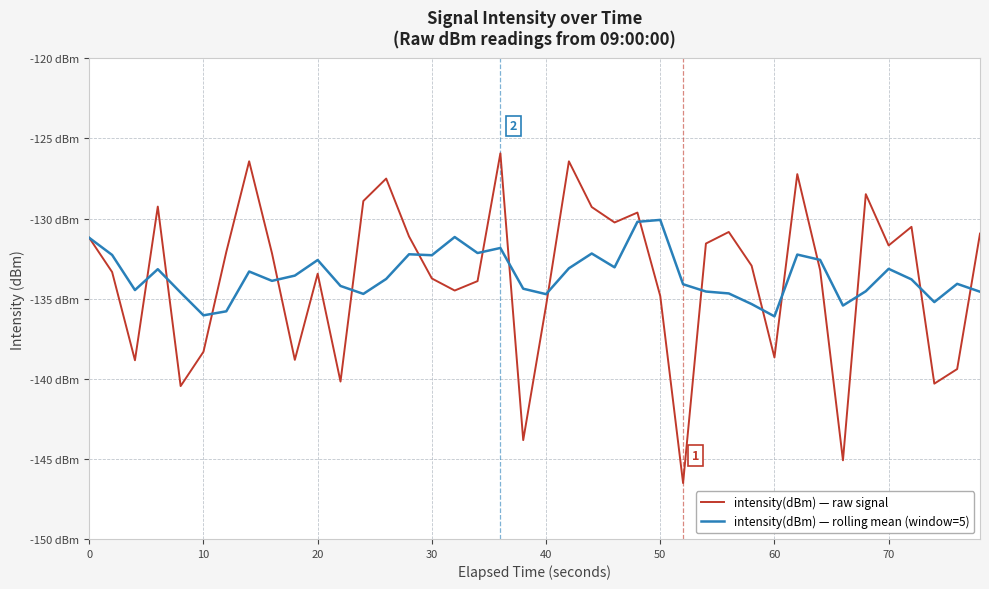

Reading left to right, transcribe all the data shown in this chart.

intensity(dBm) — raw signal: -131.2	-133.3	-138.8	-129.3	-140.5	-138.3	-132.1	-126.4	-132.2	-138.8	-133.4	-140.2	-128.9	-127.5	-131.1	-133.7	-134.5	-133.9	-125.9	-143.8	-135.4	-126.4	-129.3	-130.2	-129.6	-134.8	-146.5	-131.6	-130.8	-132.9	-138.7	-127.2	-133.2	-145.1	-128.5	-131.7	-130.5	-140.3	-139.4	-130.9
intensity(dBm) — rolling mean (window=5): -131.2	-132.3	-134.5	-133.2	-134.6	-136.0	-135.8	-133.3	-133.9	-133.6	-132.6	-134.2	-134.7	-133.8	-132.2	-132.3	-131.2	-132.2	-131.8	-134.4	-134.7	-133.1	-132.2	-133.0	-130.2	-130.1	-134.1	-134.6	-134.7	-135.3	-136.1	-132.2	-132.6	-135.4	-134.5	-133.1	-133.8	-135.2	-134.1	-134.6